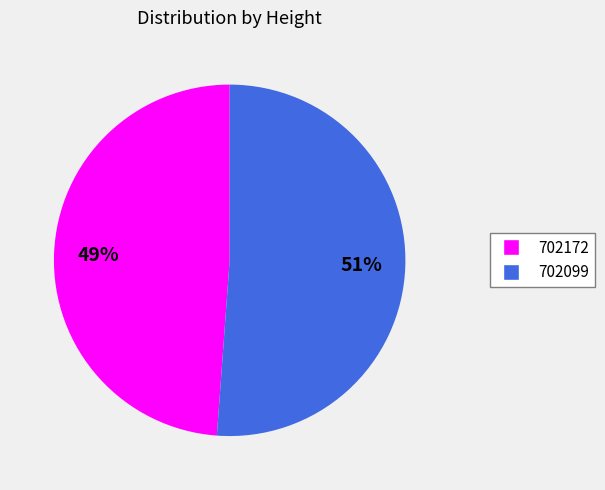

To the nearest percent, what portion does 702172 represent?

49%